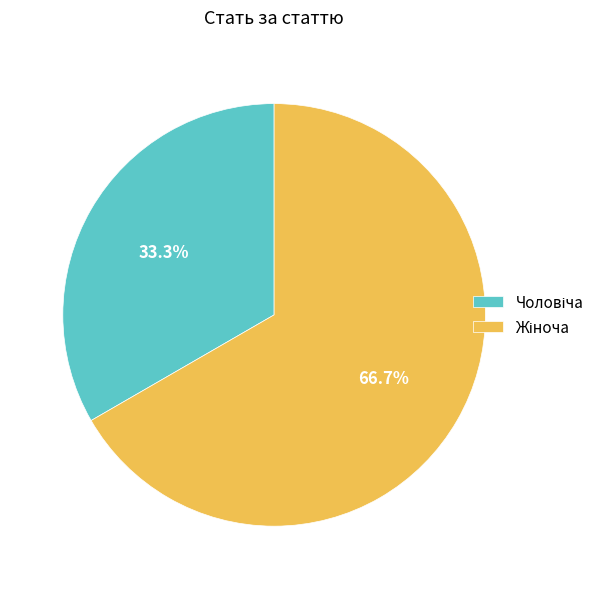

Is there a majority slice in this chart?

Yes